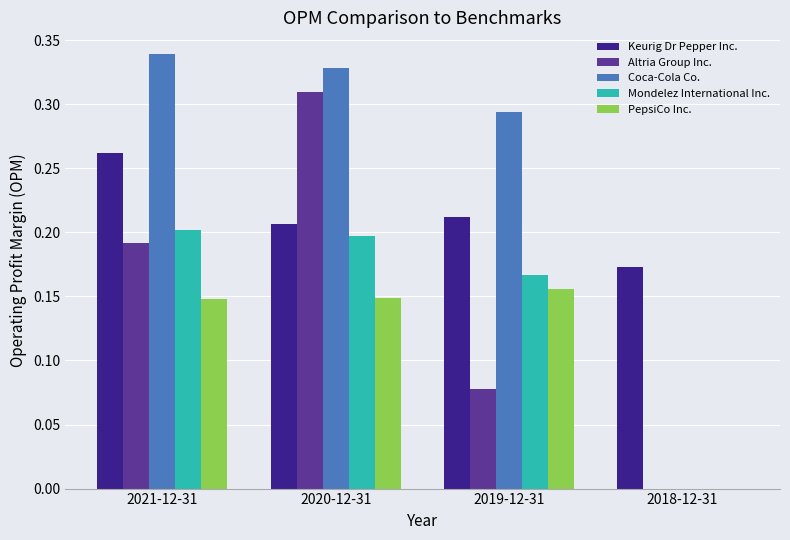

What is the sum of all Coca-Cola Co. values?

1.0